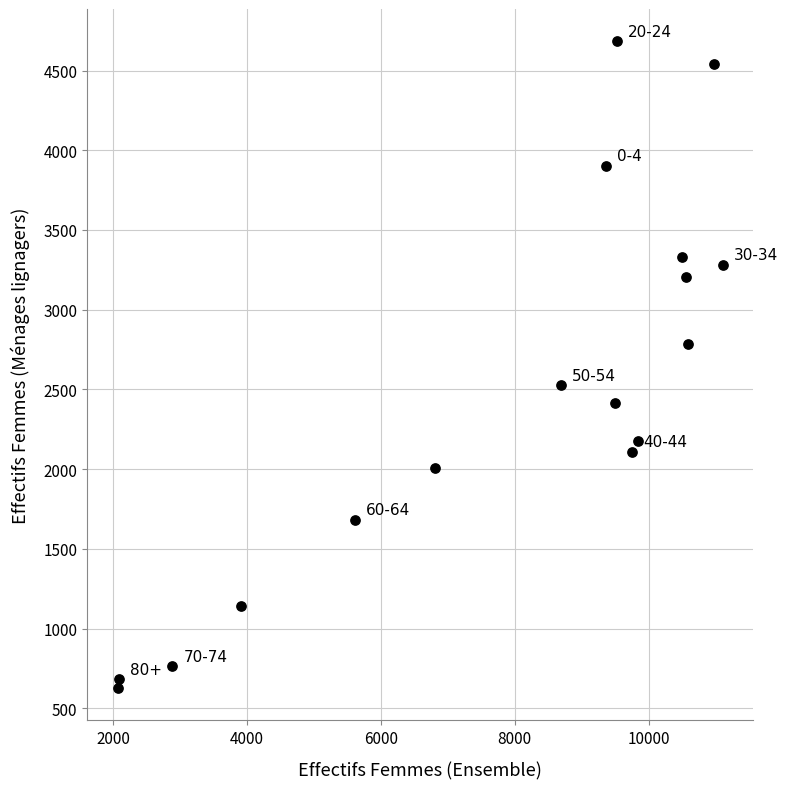

What is the range of X values (max minus min)?

9039